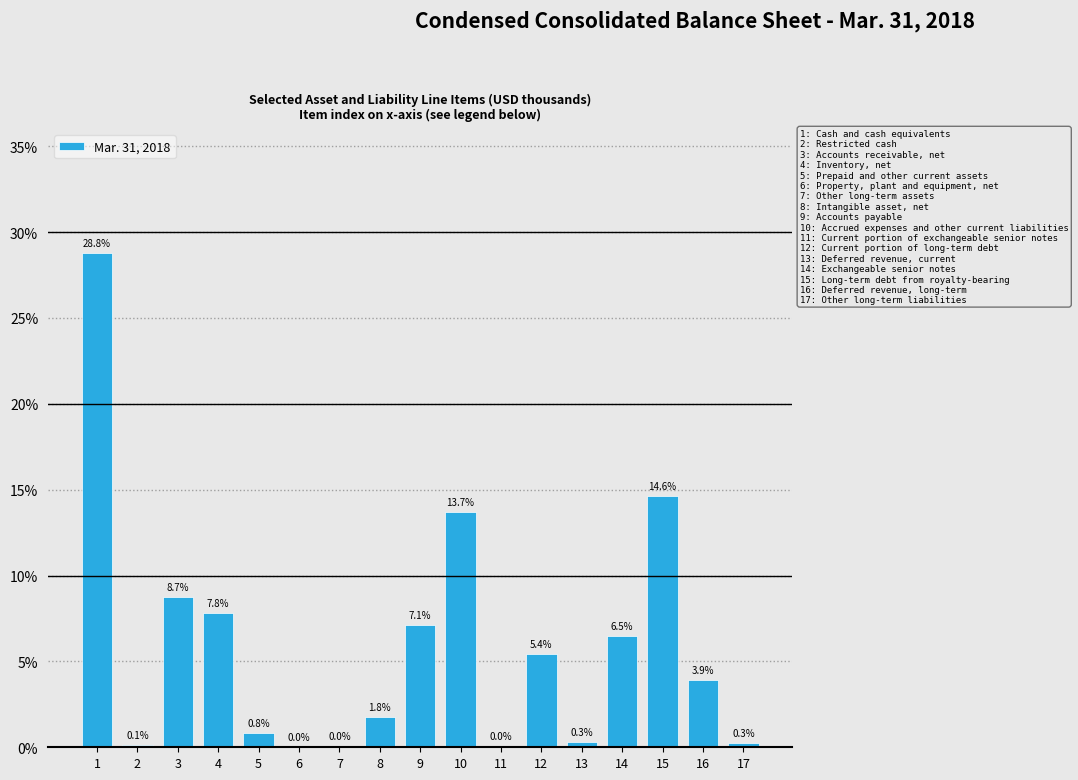

What is the sum of the values at 1 and 11?

28.8